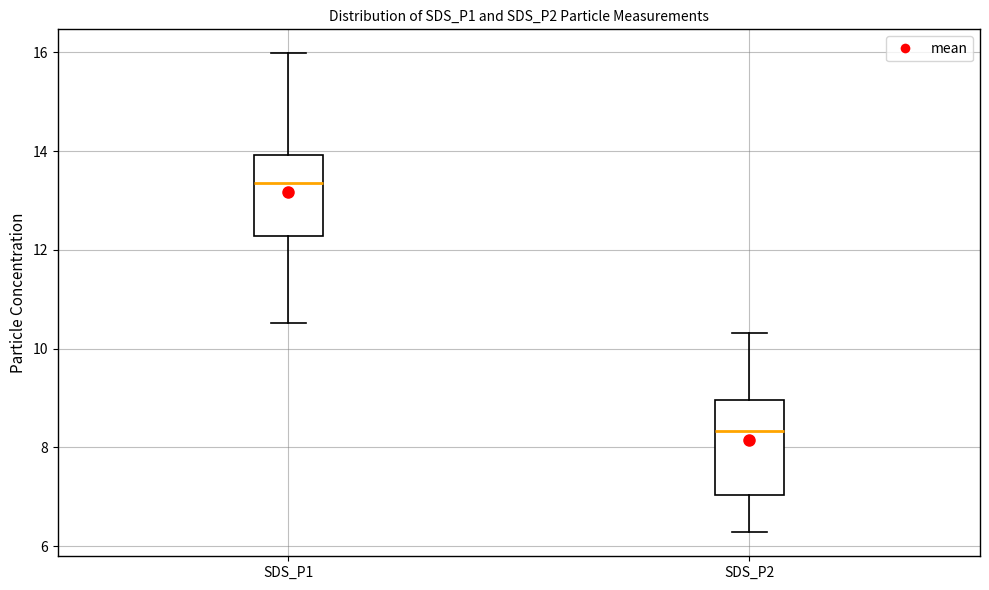

Reading left to right, read every box against the y-axis: the position of its median line, the range the box covers, and the ends of its whiskers. The values are not printed on the chart, so give them approximately, as read against the axis.

SDS_P1: median 13.4, box 12.2 to 14.0, whiskers 10.6 to 16.0
SDS_P2: median 8.4, box 7.0 to 9.0, whiskers 6.2 to 10.4